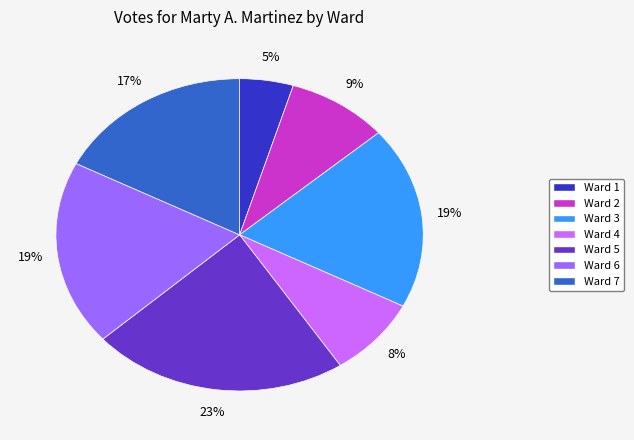

Is it true that Ward 6 is 9% of the pie?

False